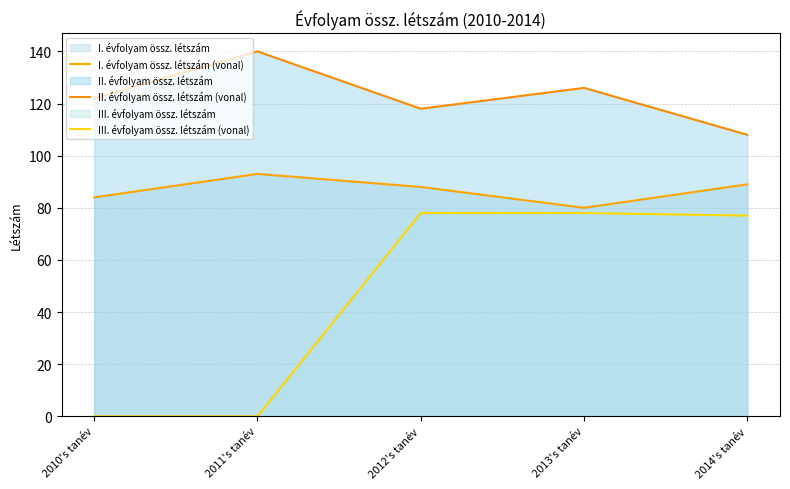

Reading left to right, extract all data points from this chart.

I. évfolyam össz. létszám (vonal): 84	93	88	80	89
II. évfolyam össz. létszám (vonal): 122	140	118	126	108
III. évfolyam össz. létszám (vonal): 0	0	78	78	77